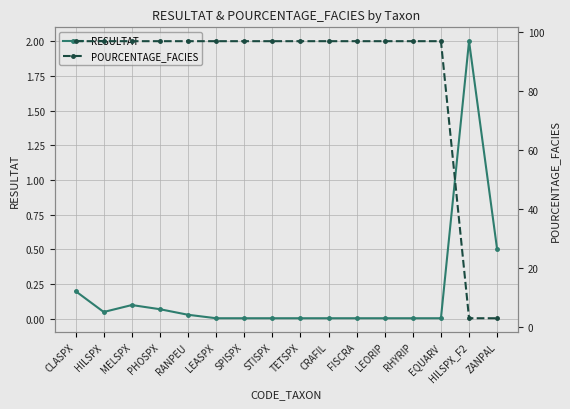

Reading left to right, extract all data points from this chart.

RESULTAT: CLASPX=0.2	HILSPX=0.1	MELSPX=0.1	PHOSPX=0.1	RANPEU=0.0	LEASPX=0.0	SPISPX=0.0	STISPX=0.0	TETSPX=0.0	CRAFIL=0.0	FISCRA=0.0	LEORIP=0.0	RHYRIP=0.0	EQUARV=0.0	HILSPX_F2=2.0	ZANPAL=0.5
POURCENTAGE_FACIES: CLASPX=97.0	HILSPX=97.0	MELSPX=97.0	PHOSPX=97.0	RANPEU=97.0	LEASPX=97.0	SPISPX=97.0	STISPX=97.0	TETSPX=97.0	CRAFIL=97.0	FISCRA=97.0	LEORIP=97.0	RHYRIP=97.0	EQUARV=97.0	HILSPX_F2=3.0	ZANPAL=3.0